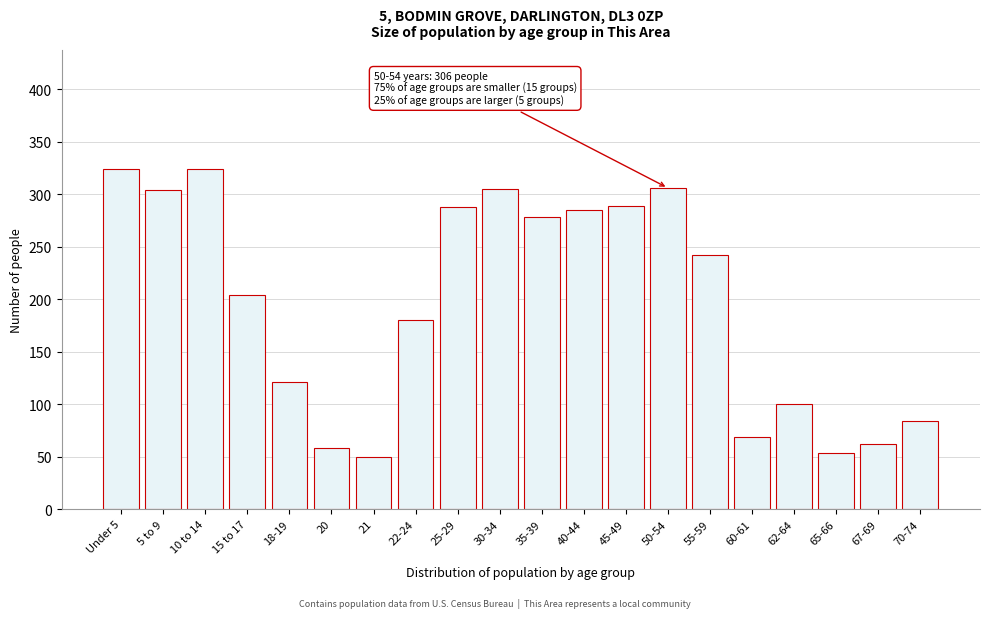

True or false: the data shows 121 at 18-19.

True